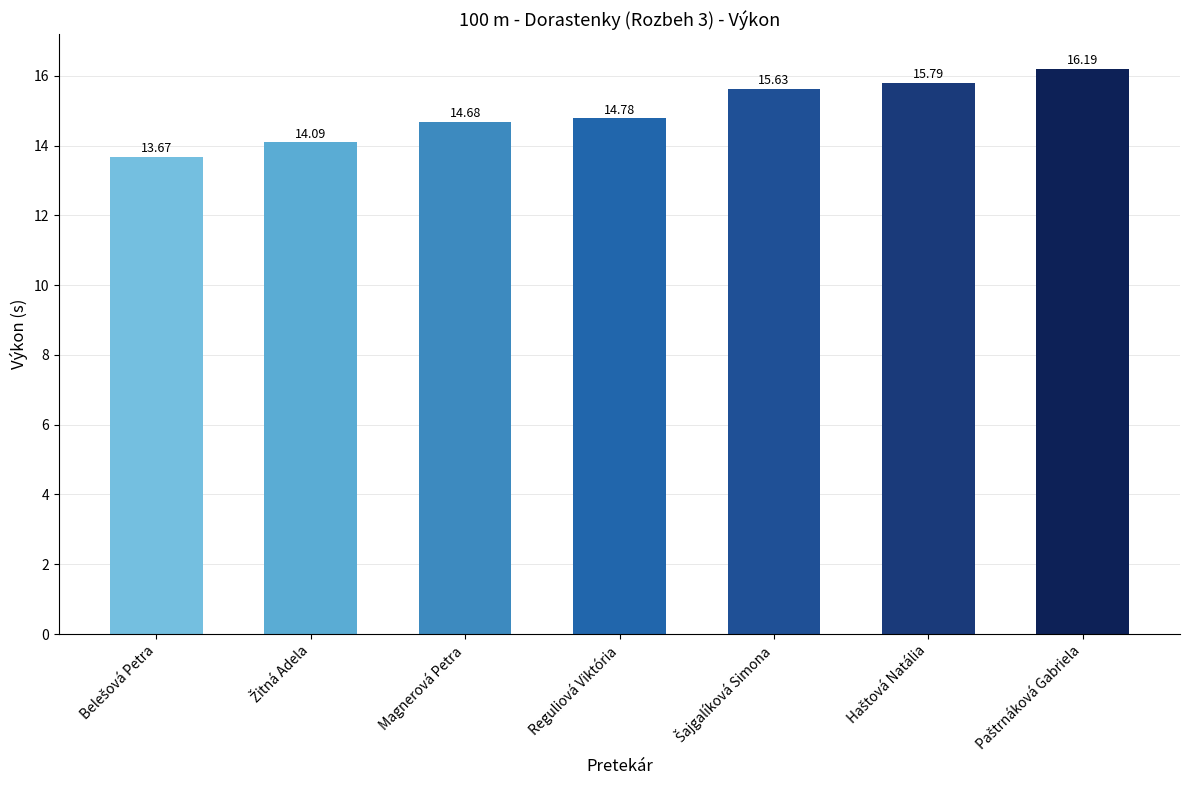

What is the label of the 3rd bar from the left?

Magnerová Petra